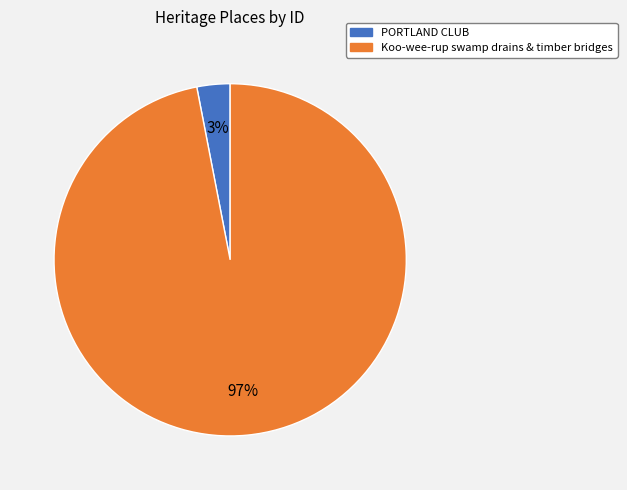

Does PORTLAND CLUB account for over 50% of the chart?

No